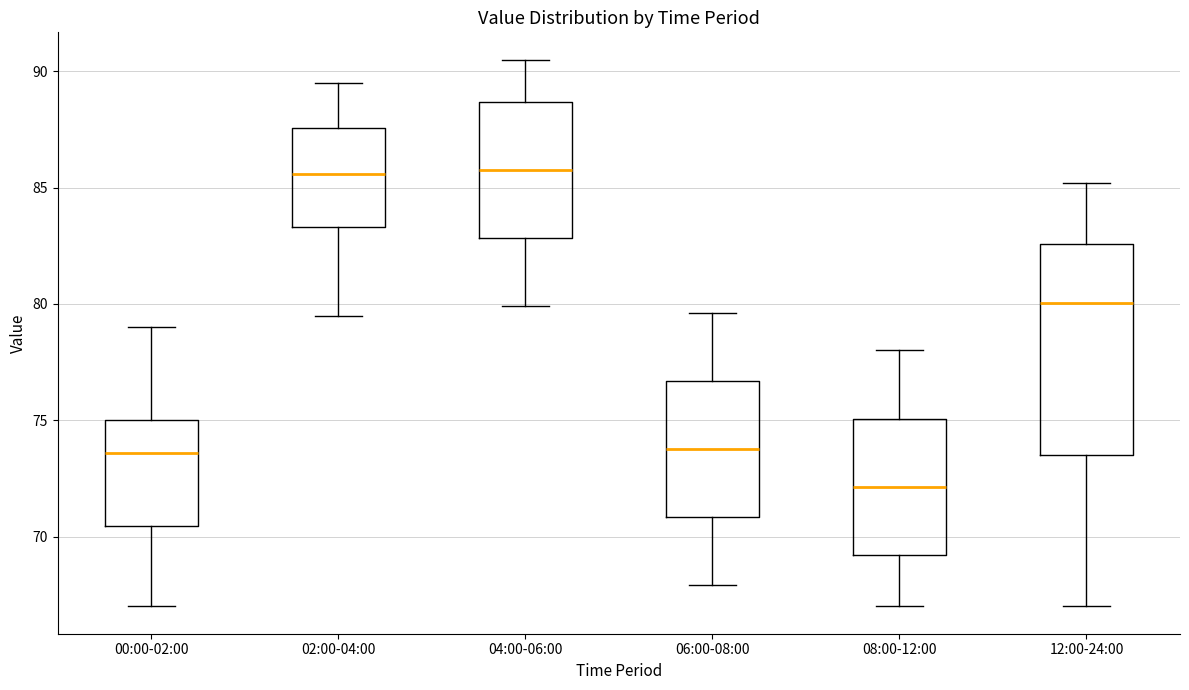

Comparing the boxes themselves (not the whiskers), which one is the tallest?

12:00-24:00